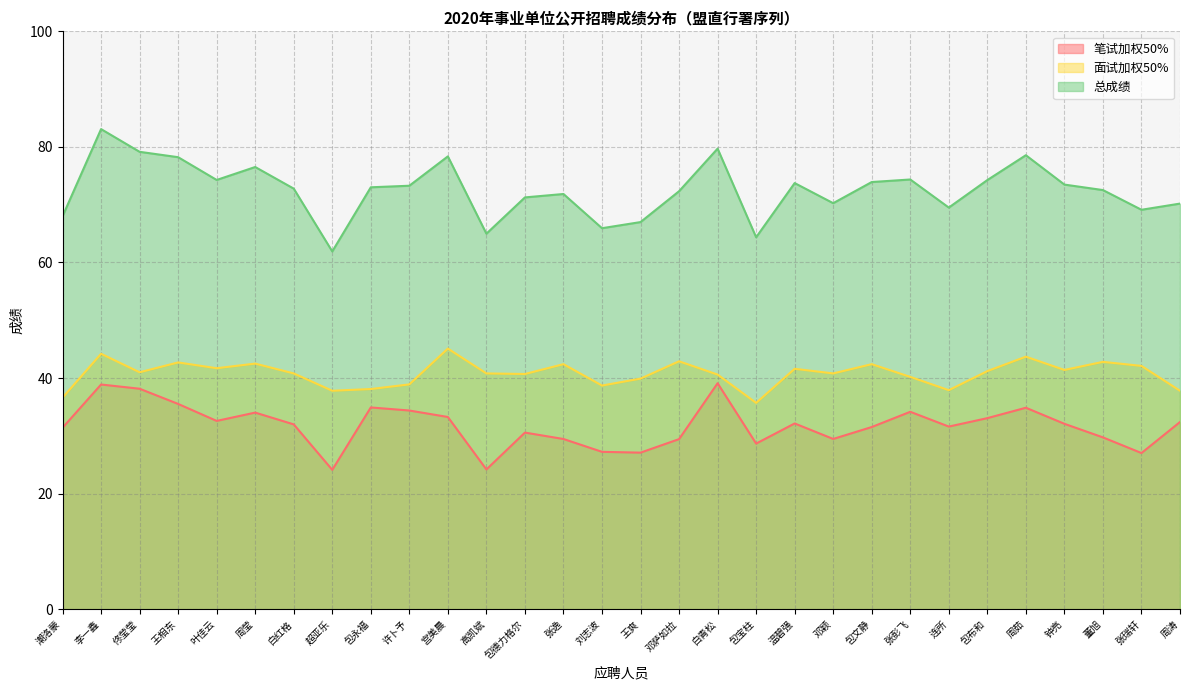

What is the difference between the second highest and second lowest values in the 总成绩 series?

15.3